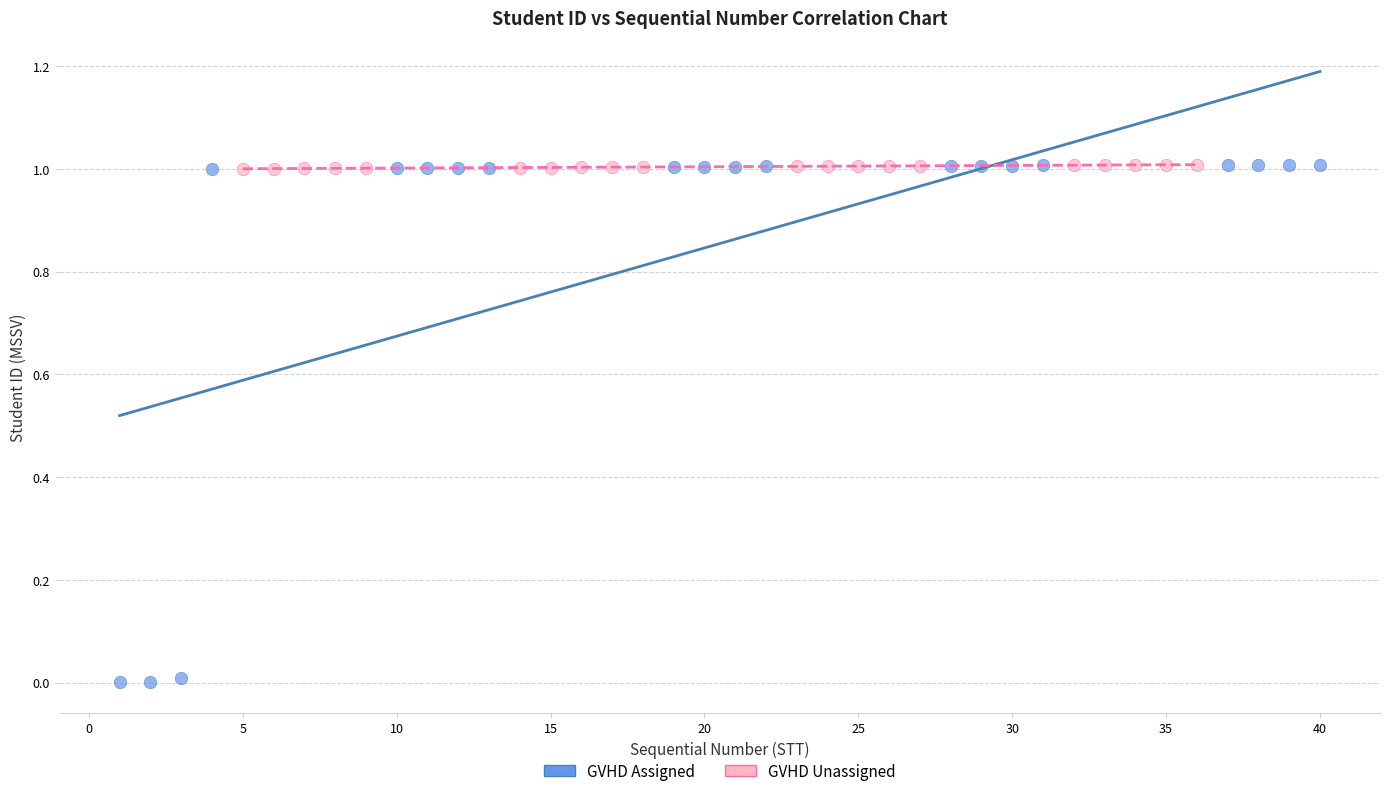

Which series reaches the minimum Y coordinate?

GVHD Assigned